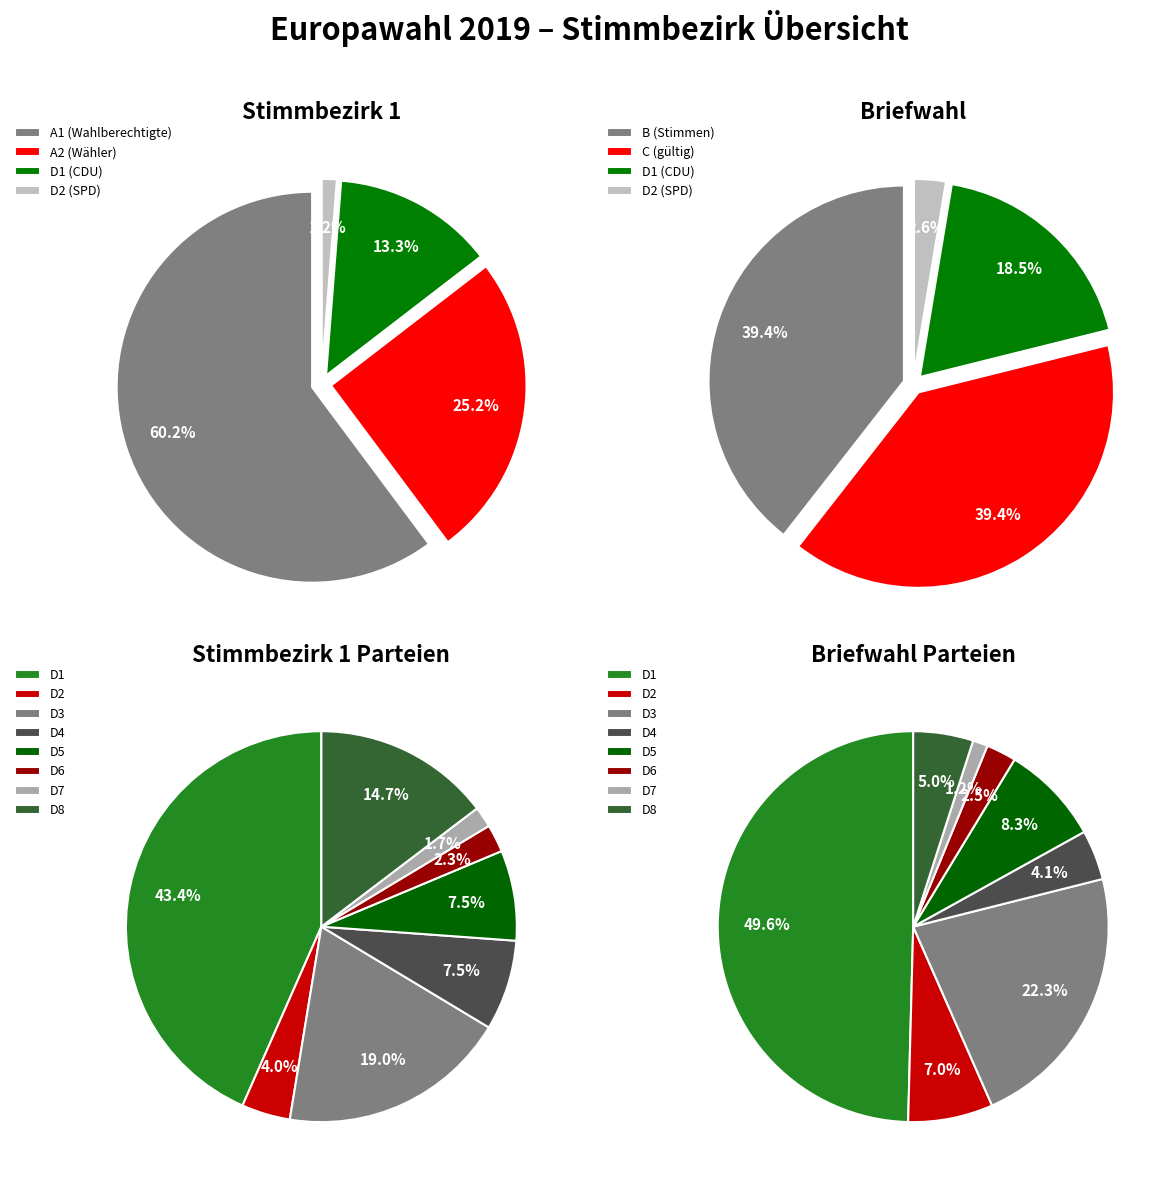

Which series changed the most between Stimmbezirk 1 and Briefwahl (Gemeinde gesamt)?

A1